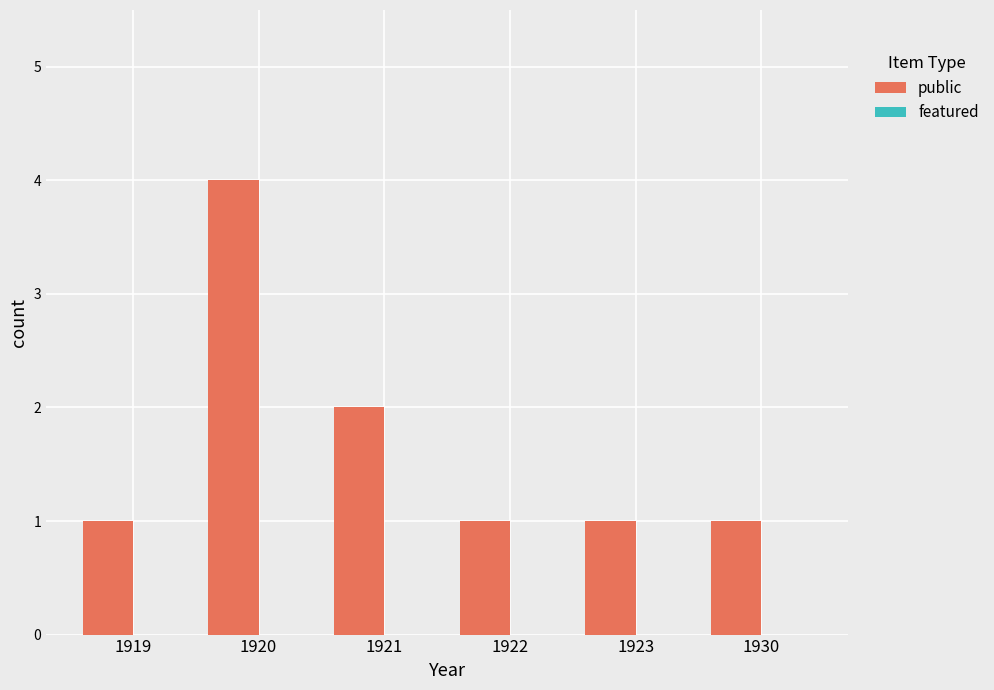

Reading right to left, transcribe all the data shown in this chart.

1	1	1	2	4	1